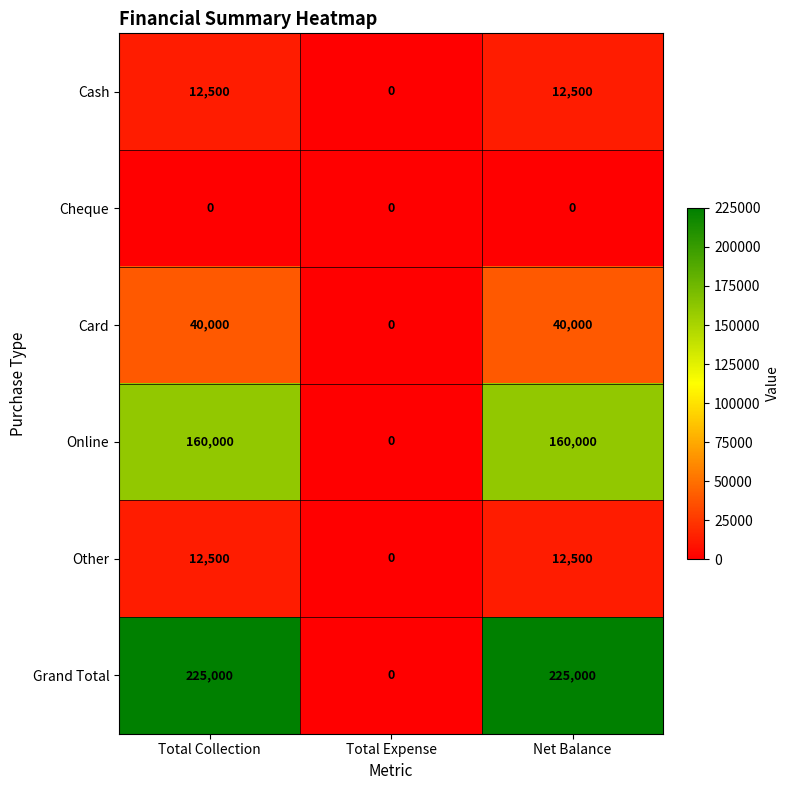

The Cash series shows 7611 at Total Collection. True or false?

False